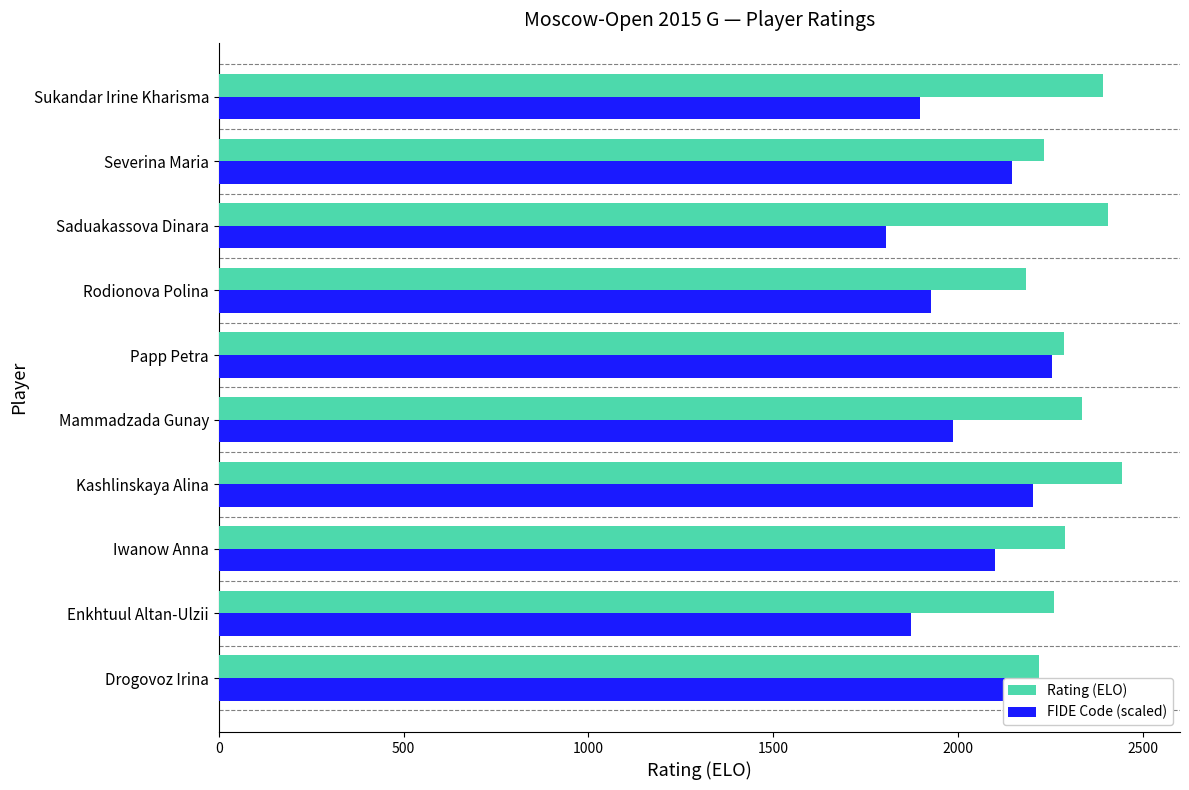

Rank the series by their maximum value, from lowest to highest.

FIDE Code (scaled), Rating (ELO)